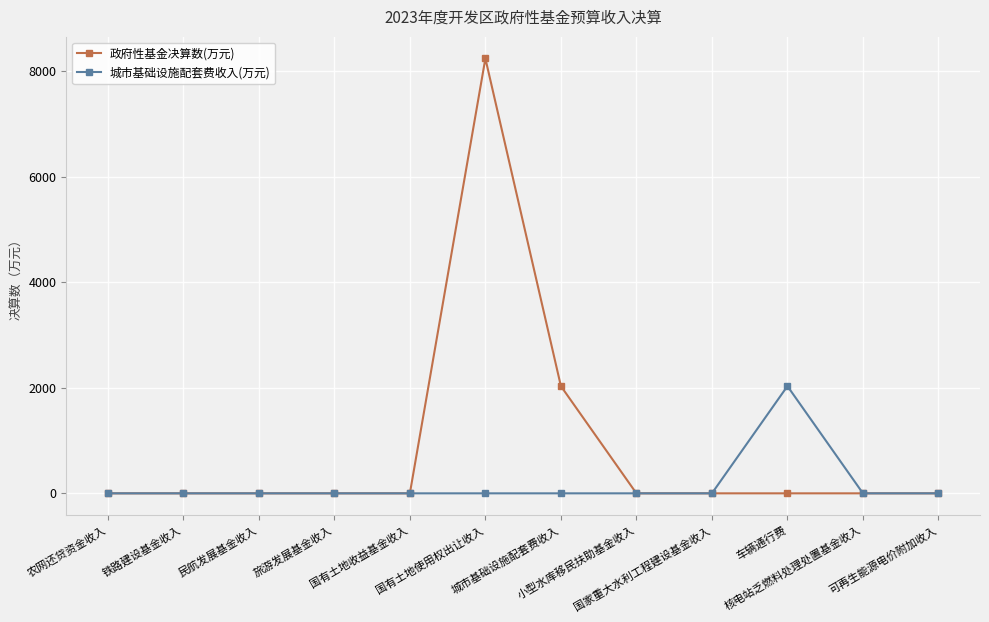

Which series has the widest spread of values?

政府性基金决算数(万元)